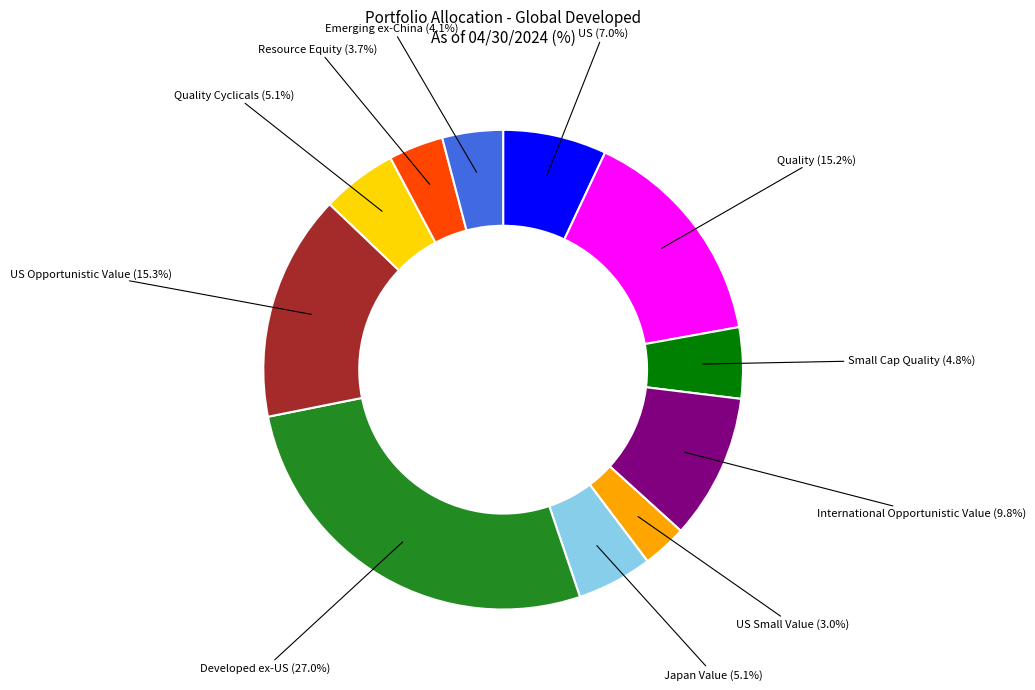

Is there any slice that represents more than half of the pie?

No